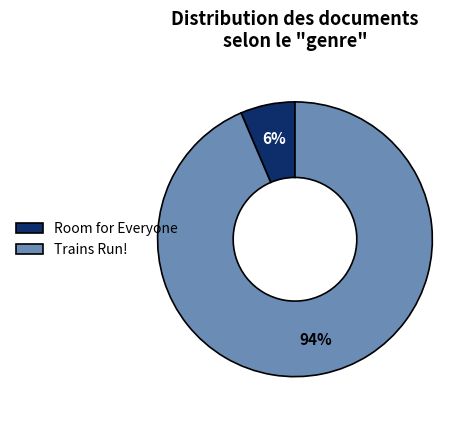

Which slice is the largest?

Trains Run!